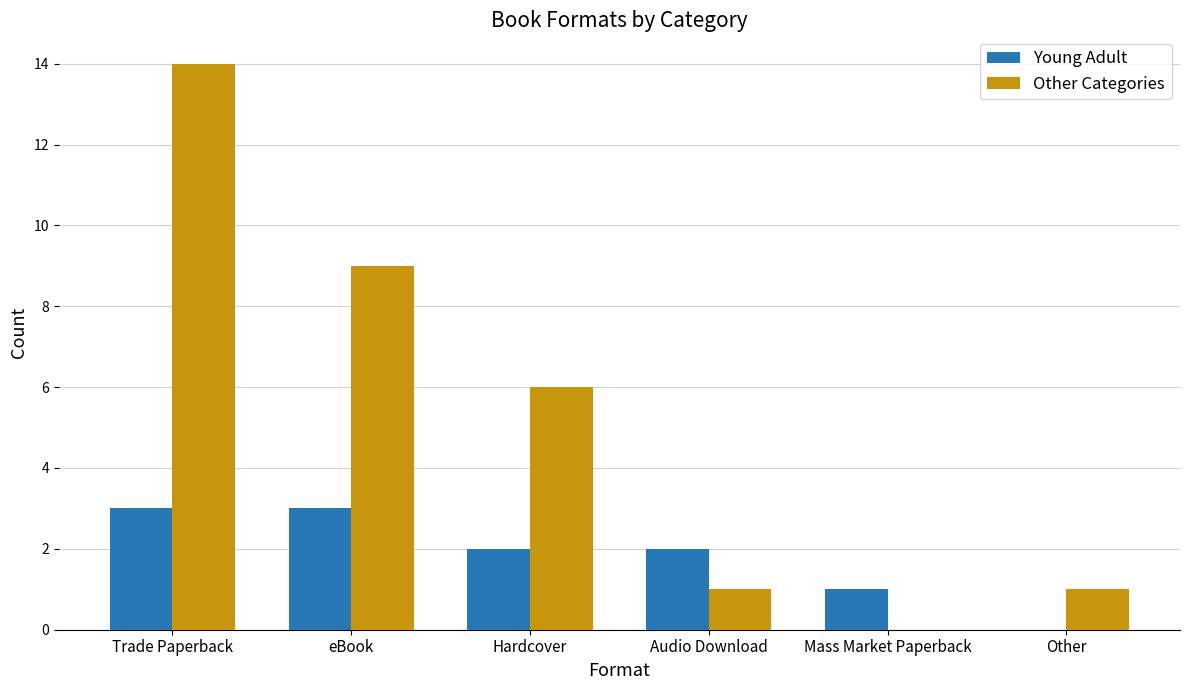

What is the greatest value displayed?

14